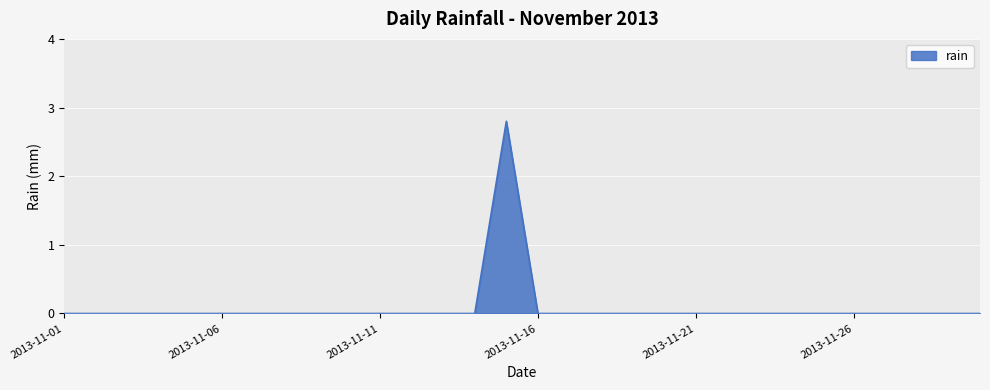

What is the average value?

0.1